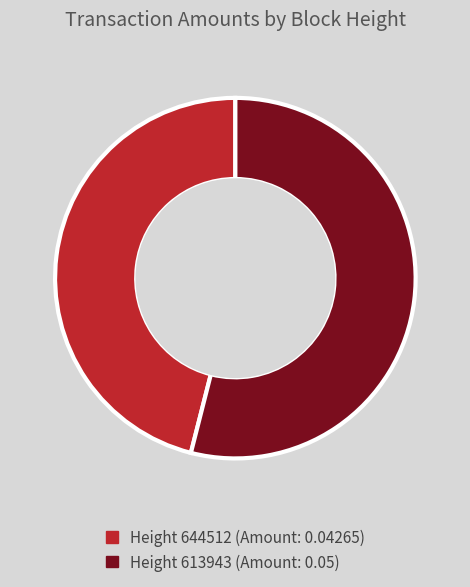

Is there a majority slice in this chart?

Yes